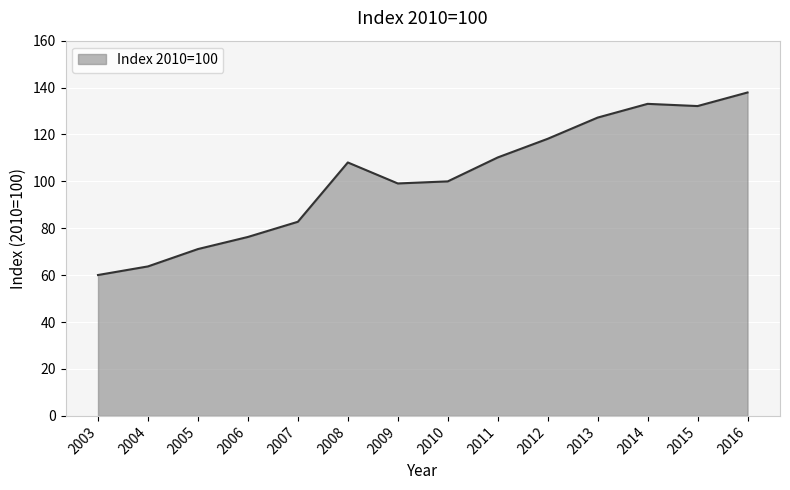

The chart shows a value of 40.7 at 2013. True or false?

False